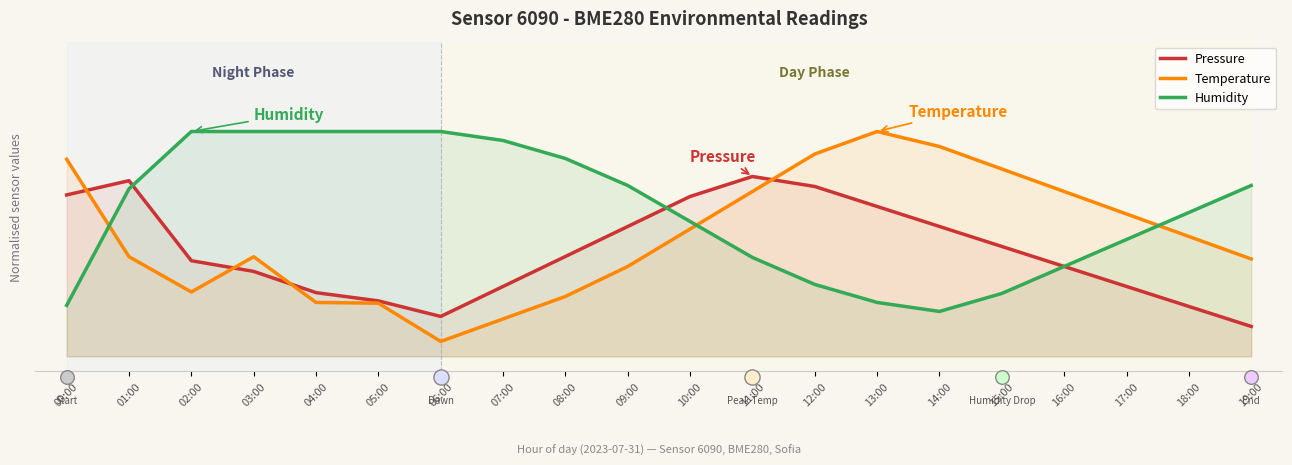

Which series has the largest total across all categories?

Humidity